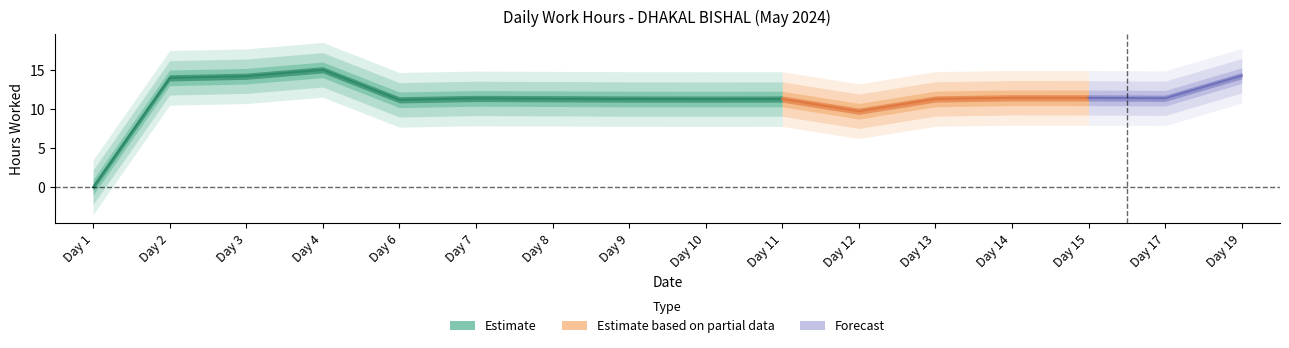

What is the label of the 8th point from the left?

9